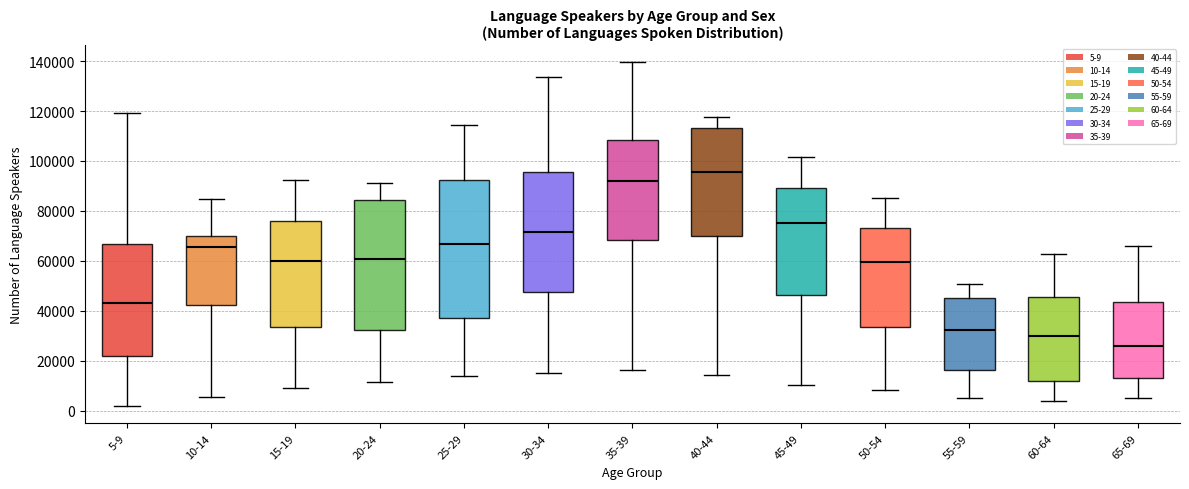

Which box is the tallest, from its lower edge to its upper edge?

25-29